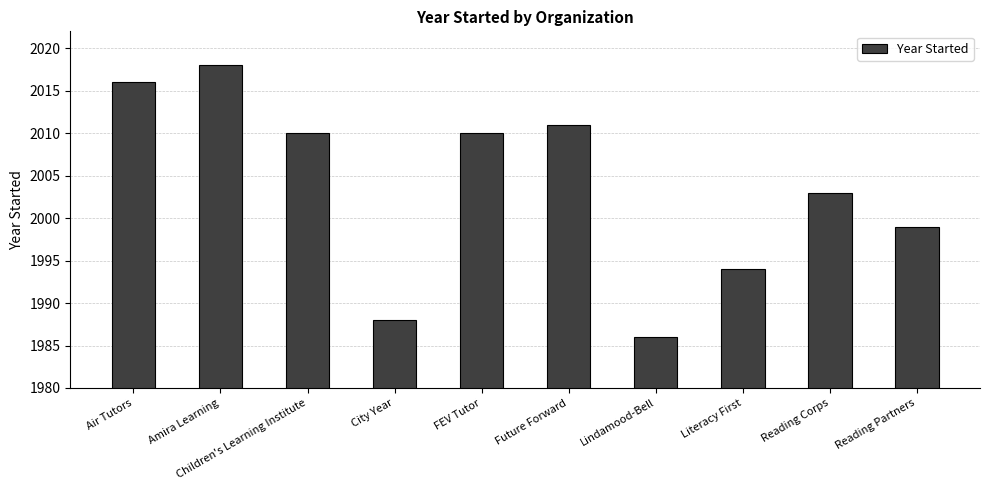

True or false: the data shows 3338 at Children's Learning Institute.

False